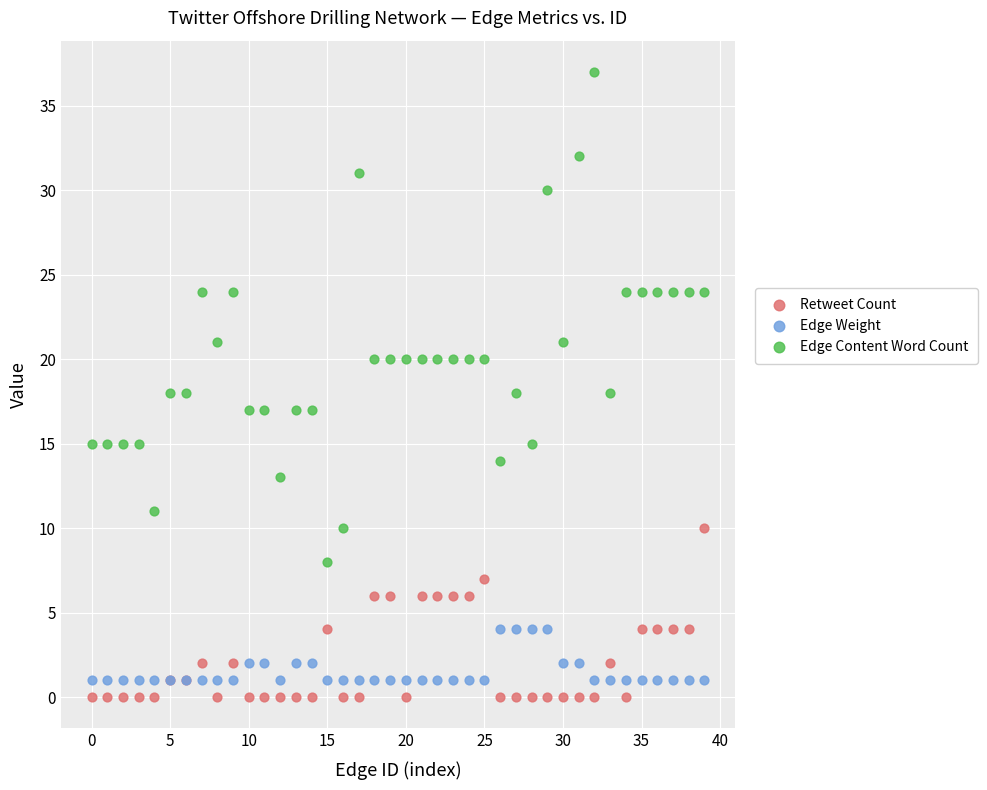

Which series contains the highest Y value?

Edge Content Word Count